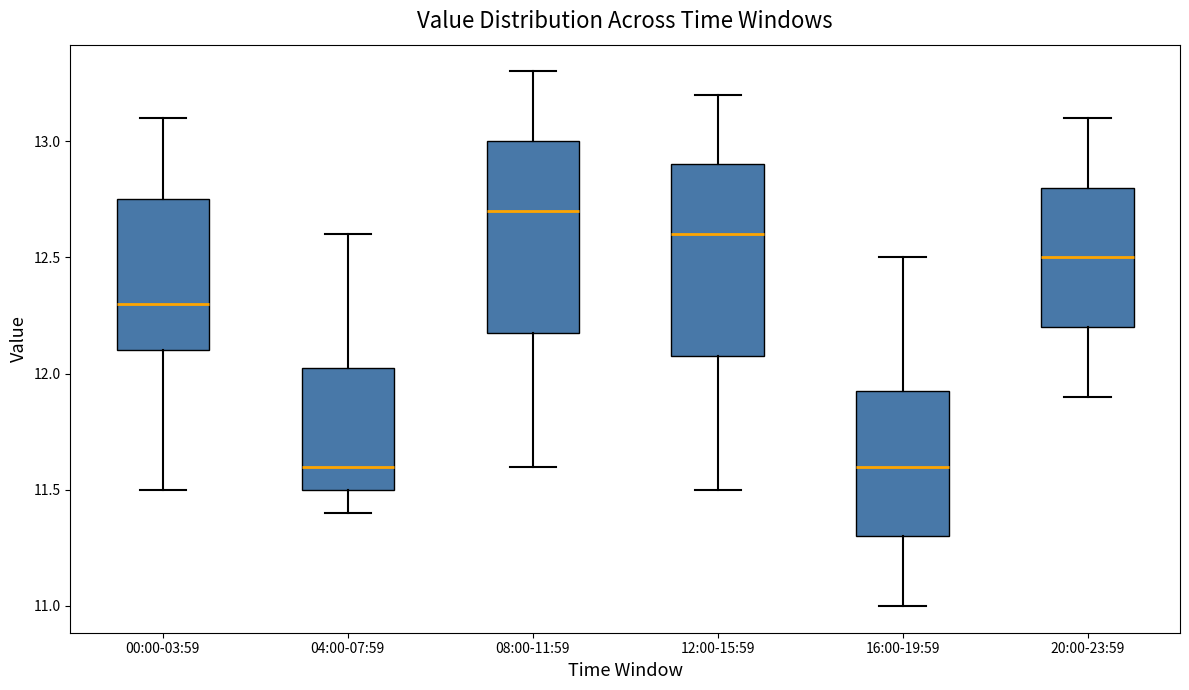

Where is the lower edge of the box for 16:00-19:59 on the y-axis? The values are not printed on the chart, so give them approximately, as read against the axis.

11.30